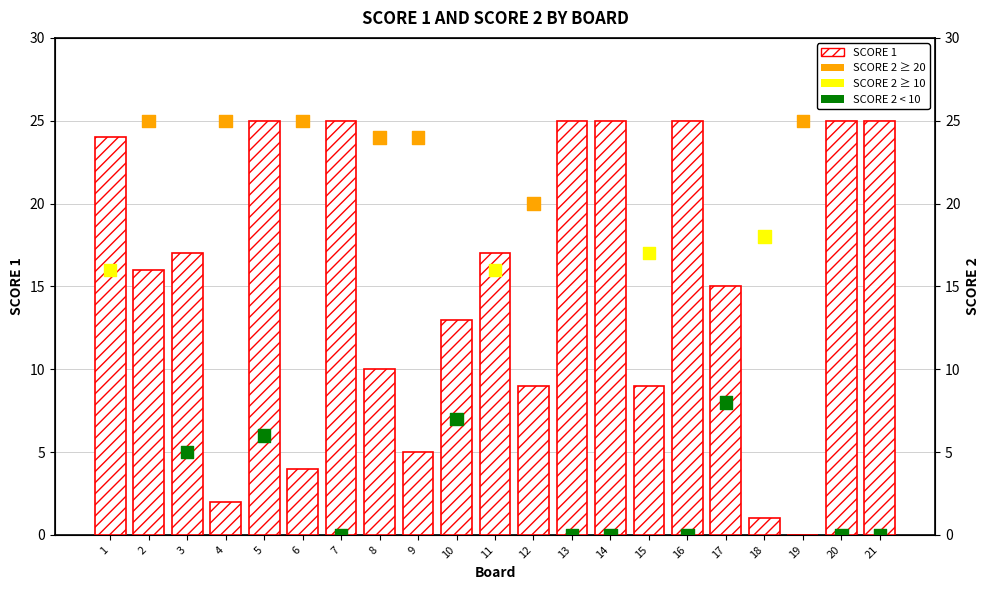

At which category is the sum across all series the highest?

2